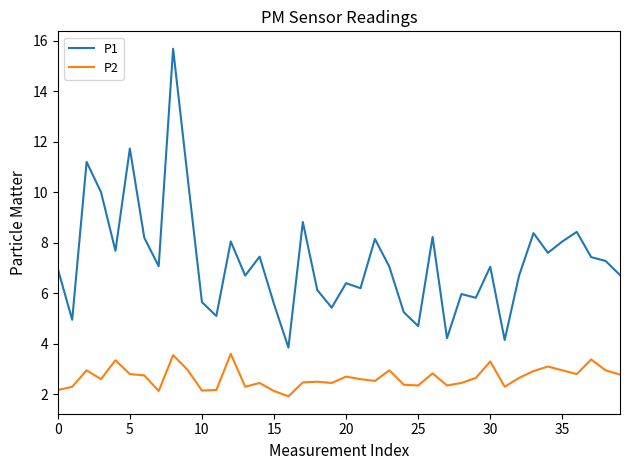

What are all the series names shown in the legend?

P1, P2